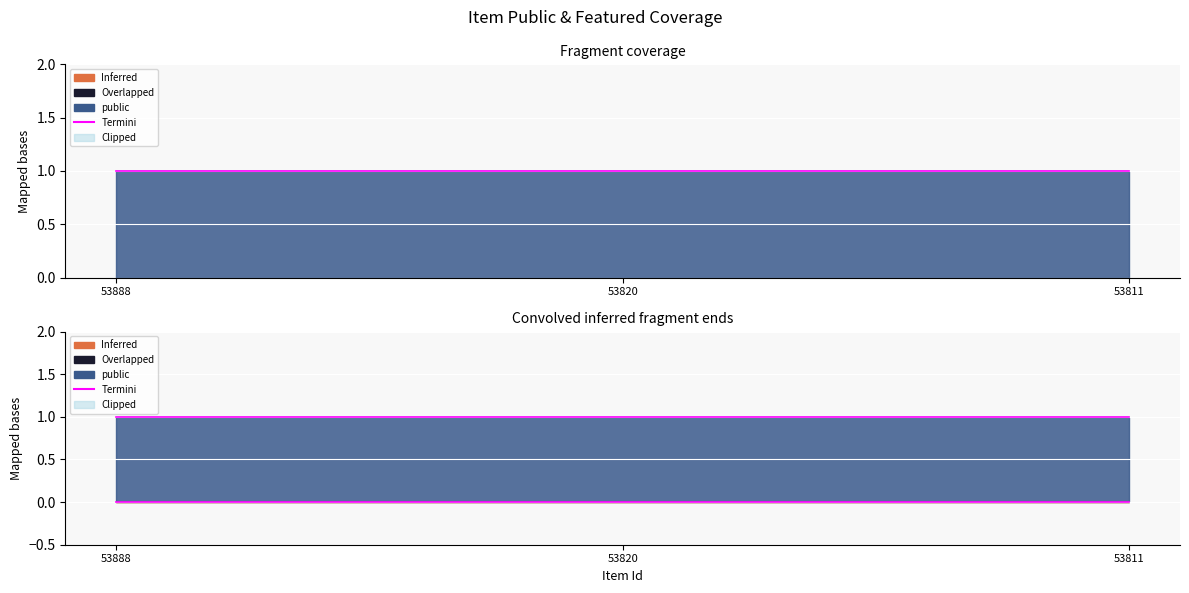

Which label corresponds to the largest value in the chart?

53888